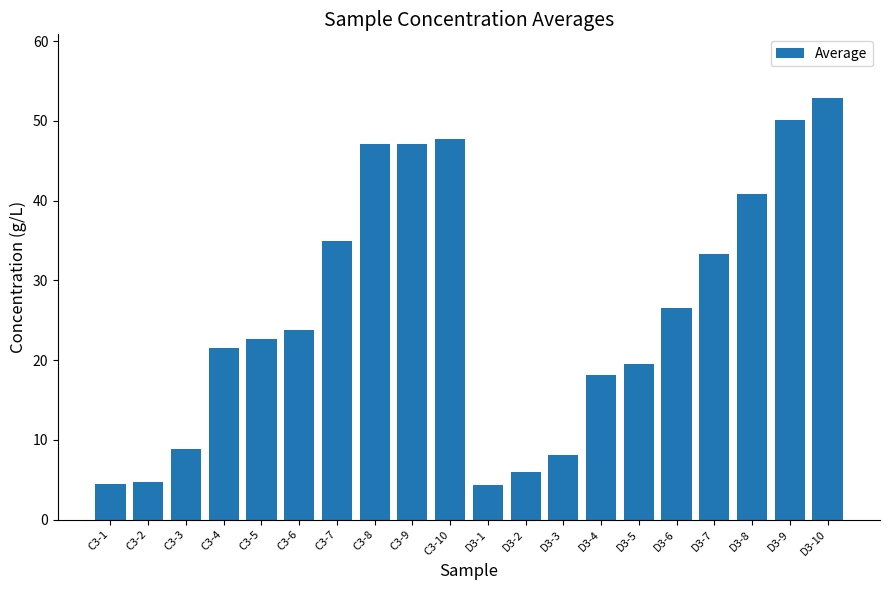

What is the difference between the maximum and minimum values?

48.6